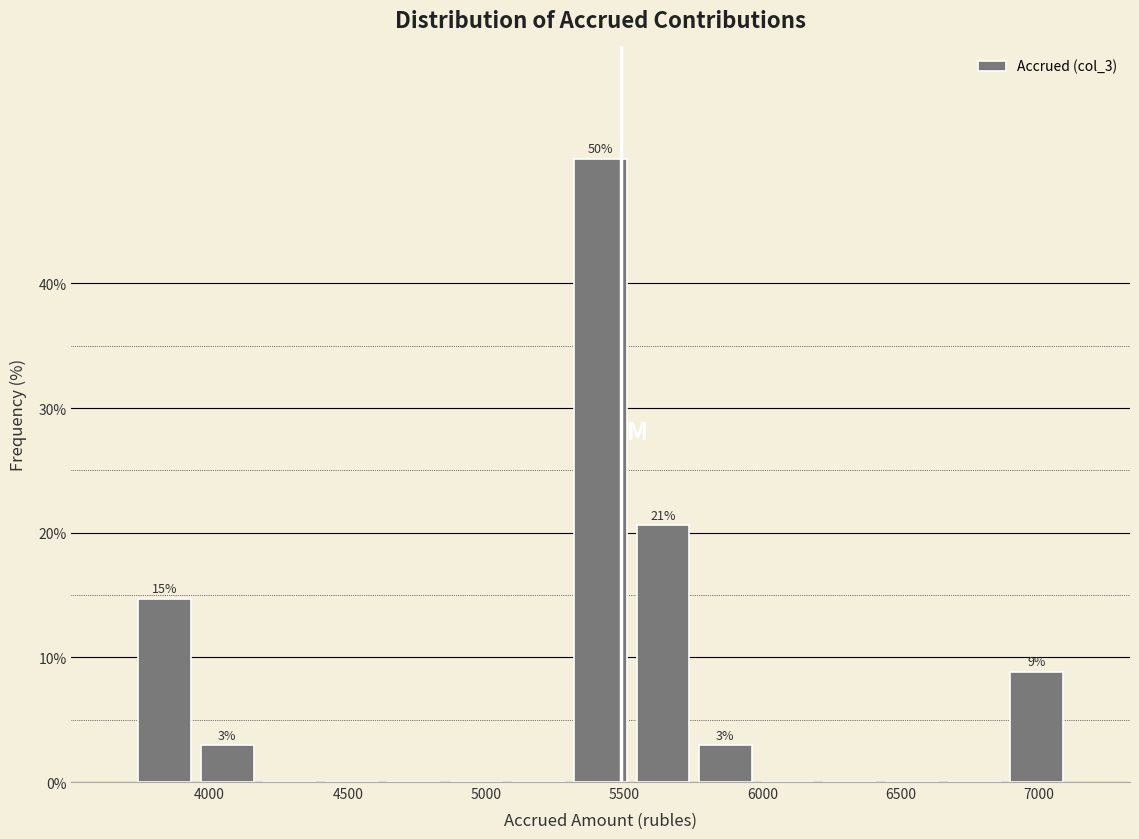

Over which range of the x-axis is the bar tallest?

5300 to 5550